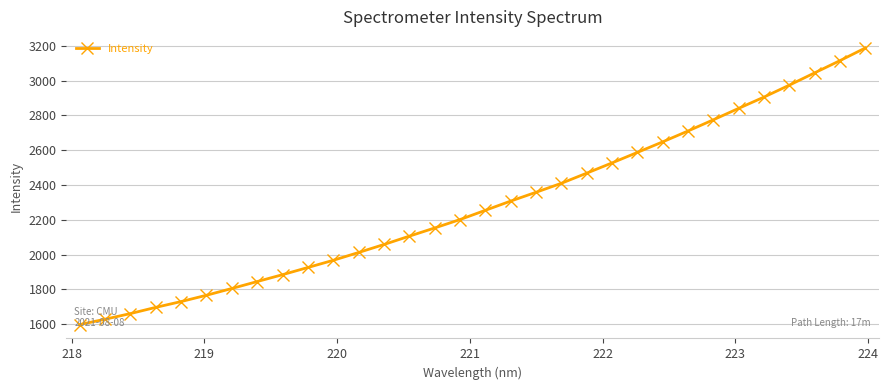

What is the difference between the maximum and minimum values?

1591.2